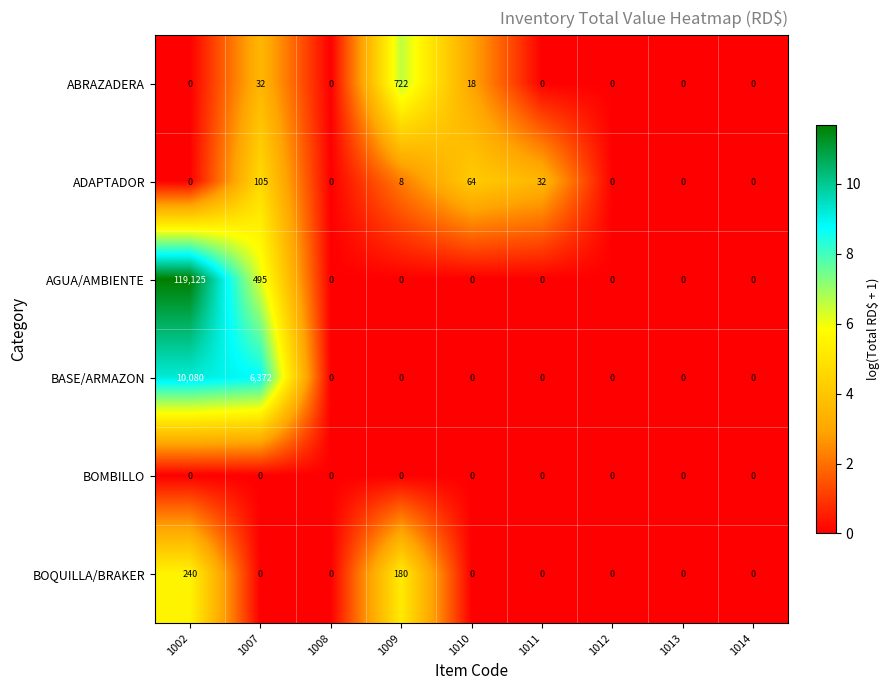

At how many categories does at least one series exceed 10?

5